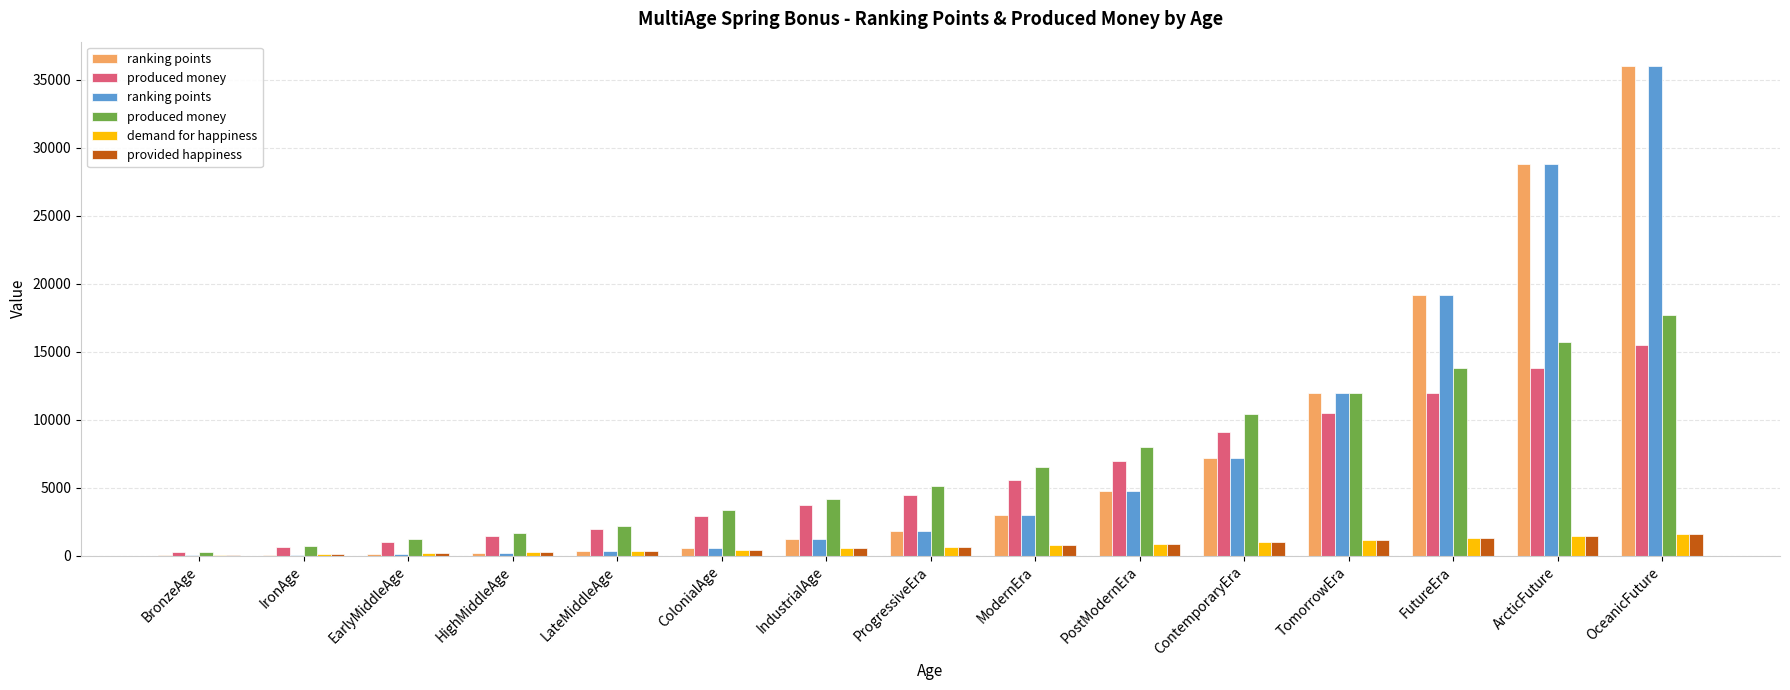

How many data points in demand for happiness are above 660?

7